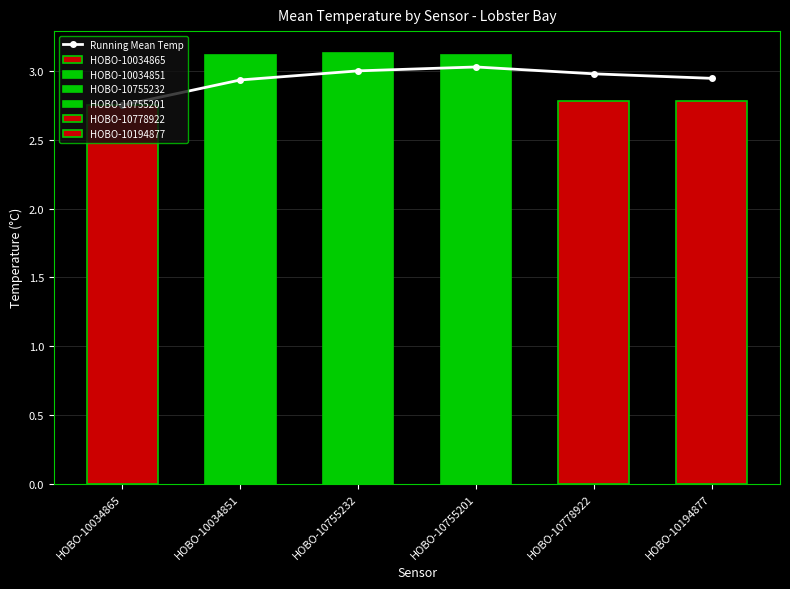

What is the sum of the values at HOBO-10755201 and HOBO-10034851?

6.0